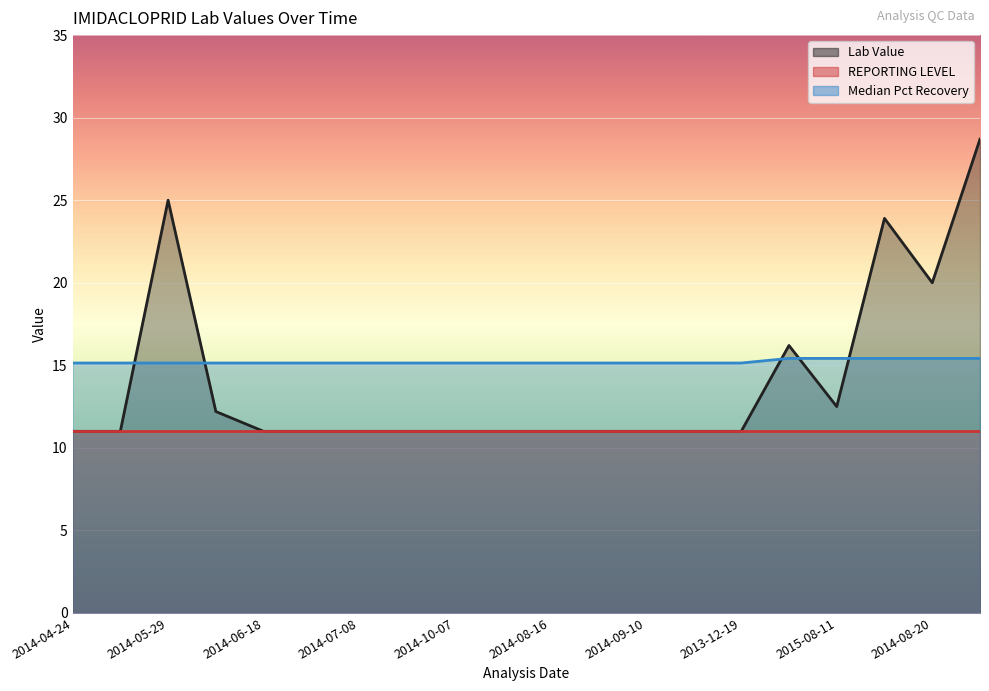

What is the value of the Lab Value point at the 13th from the left?

11.0